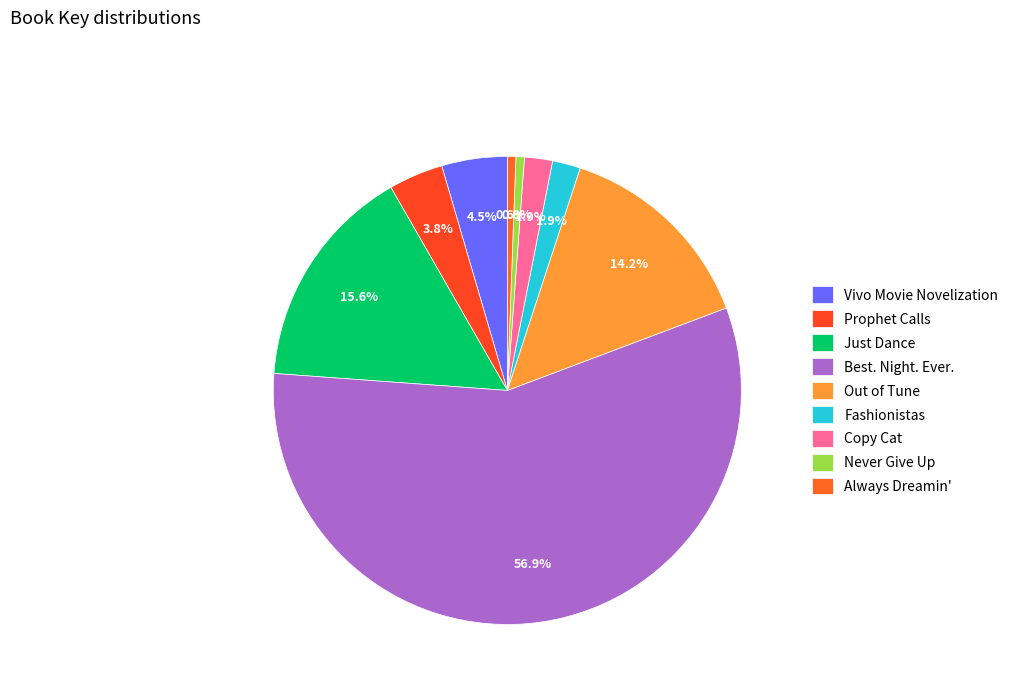

Do Fashionistas and Prophet Calls together represent more than half of the pie?

No